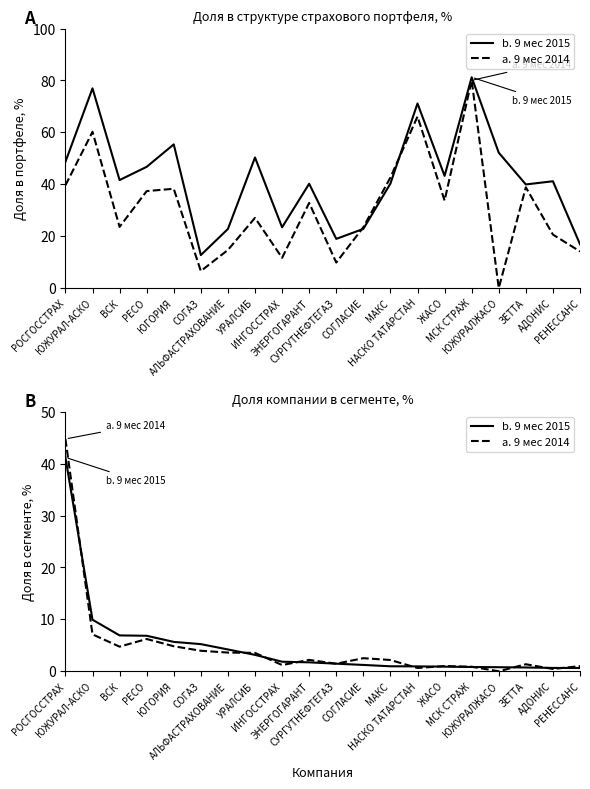

True or false: a. 9 мес 2014 has a value of 1.3 at РЕНЕССАНС.

False